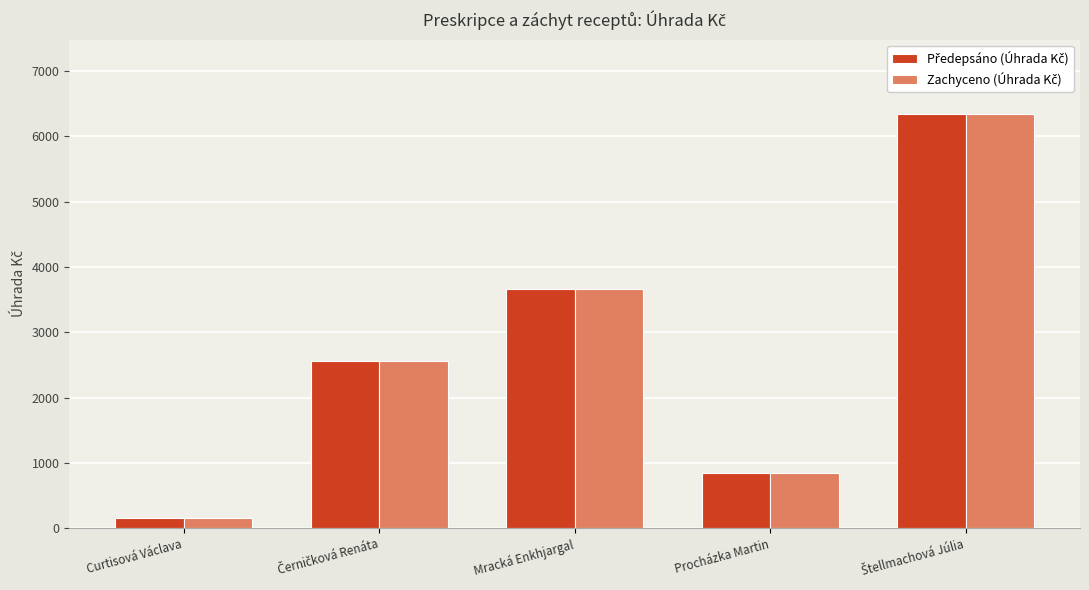

What is the total value across all series at Mracká Enkhjargal?

7313.4